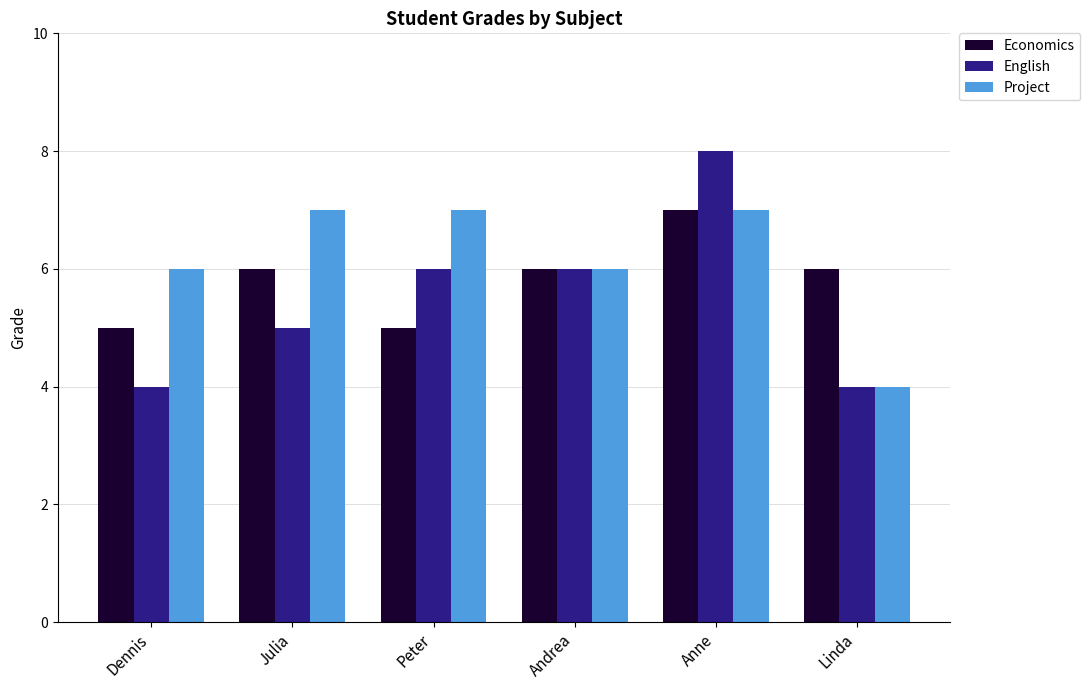

Which series has the widest spread of values?

English